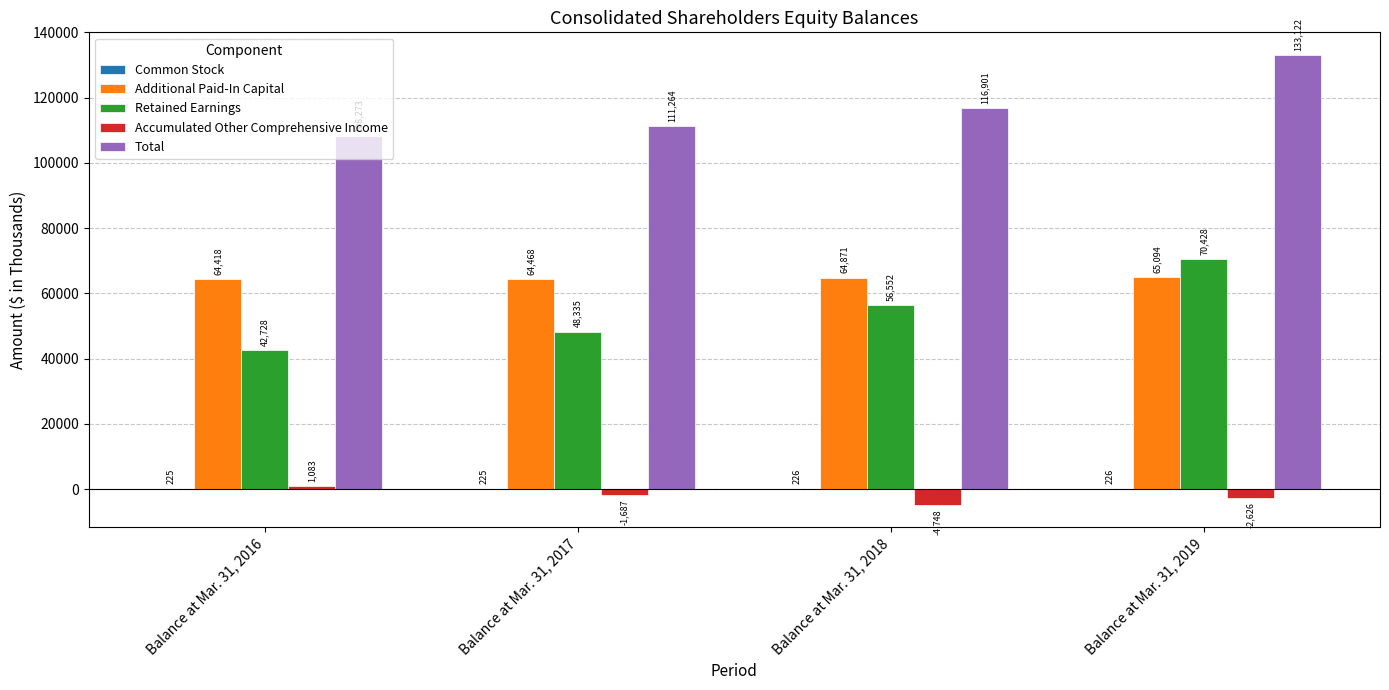

What is the sum of the Total values at Balance at Mar. 31, 2017 and Balance at Mar. 31, 2019?

244386